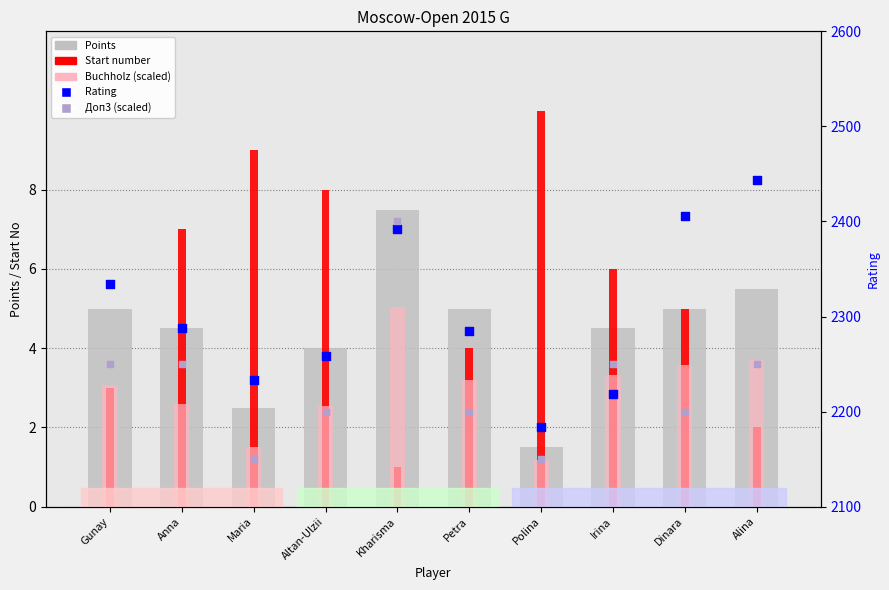

What is the total value across all series at Altan-Ulzii?

4472.5